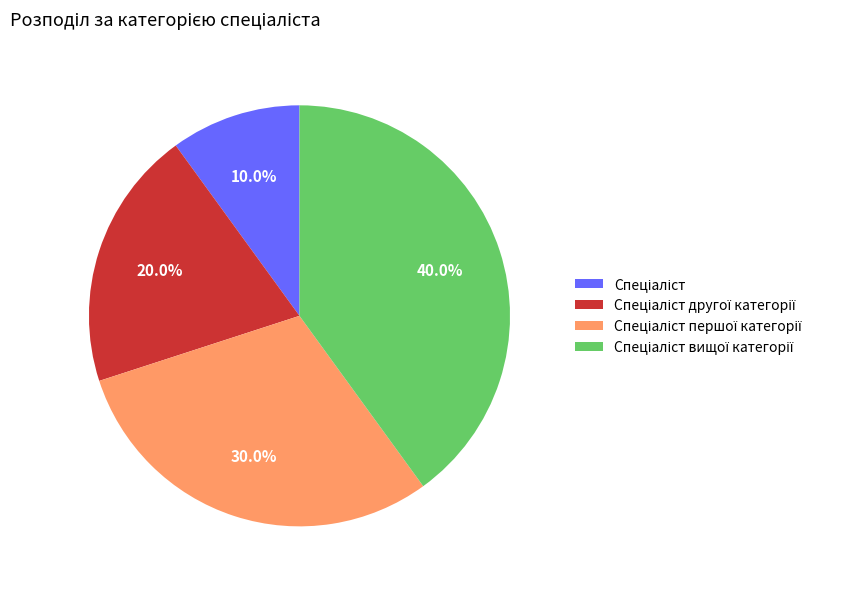

Count the number of slices in the pie.

4